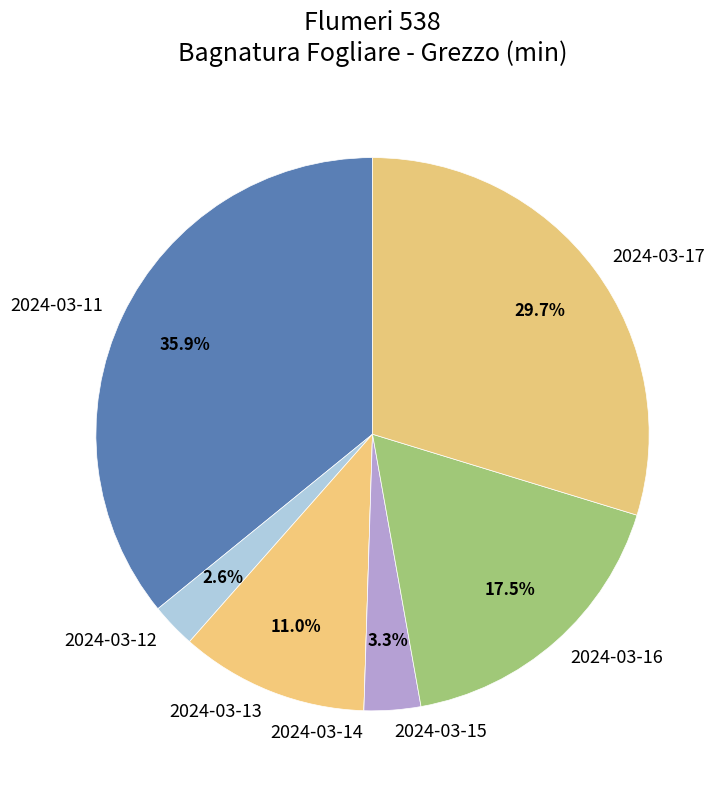

What is the ratio of the value at 2024-03-13 to the value at 2024-03-11?

0.3